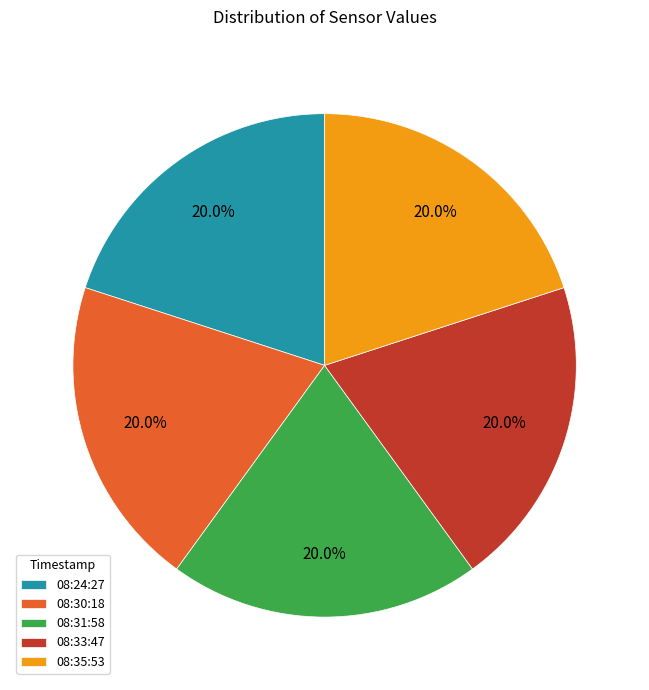

How many slices are in this pie chart?

5